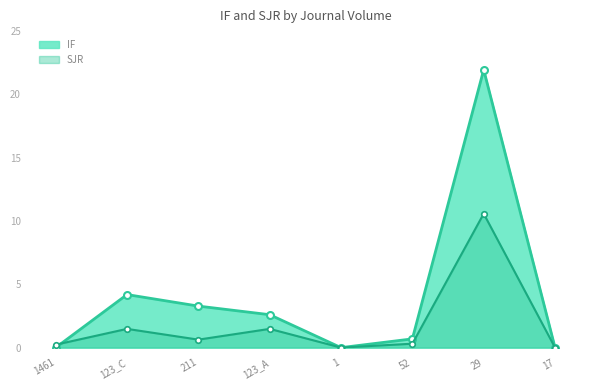

Where do SJR and IF first cross each other?

1461 and 123_C